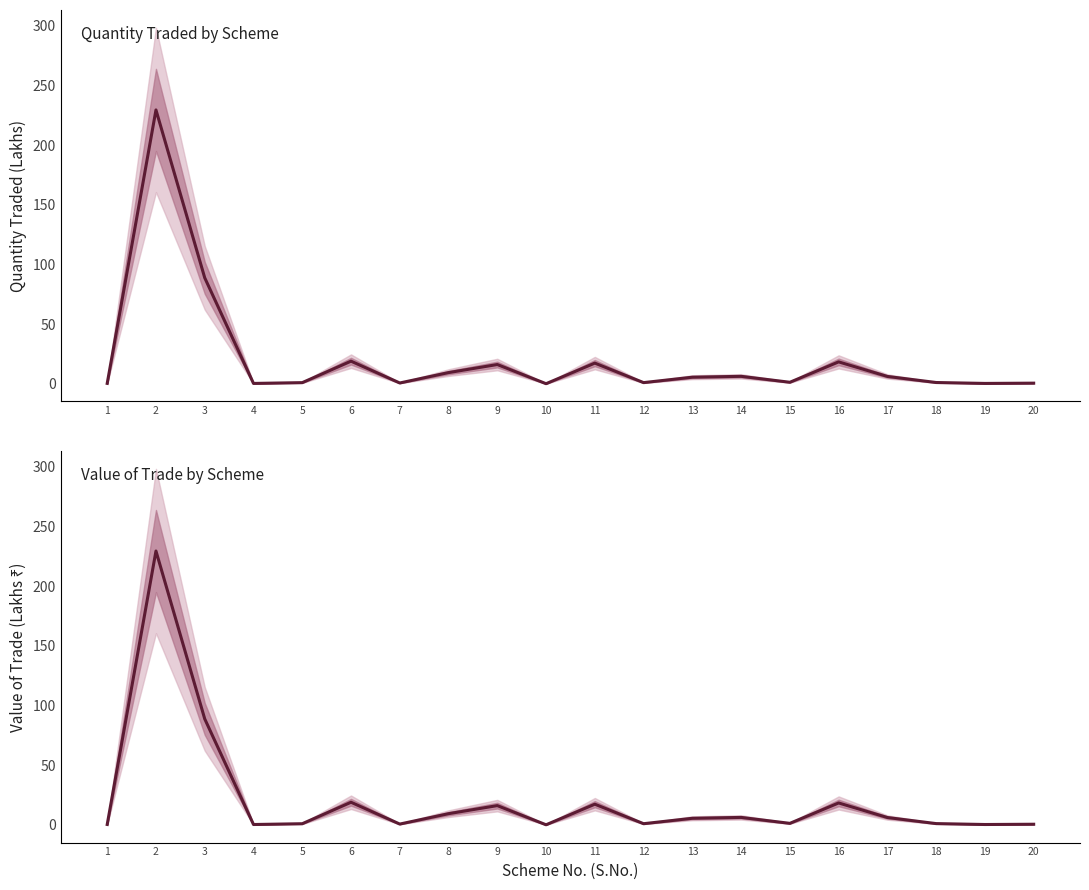

Which label corresponds to the largest value in the chart?

2